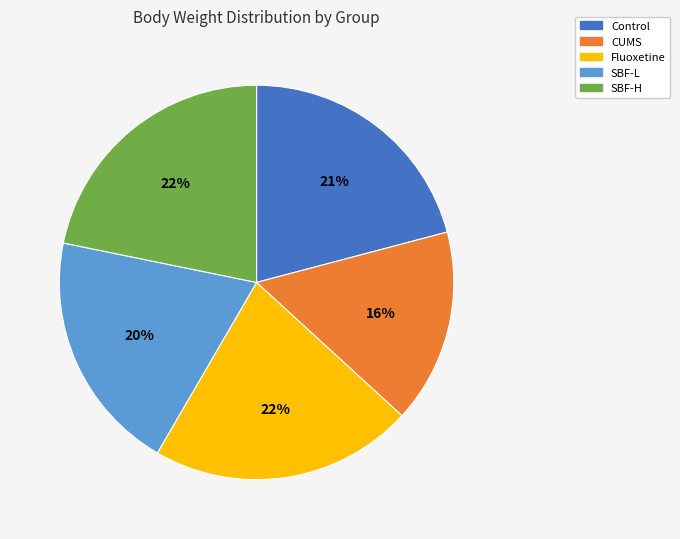

Do Control and SBF-L together represent more than half of the pie?

No